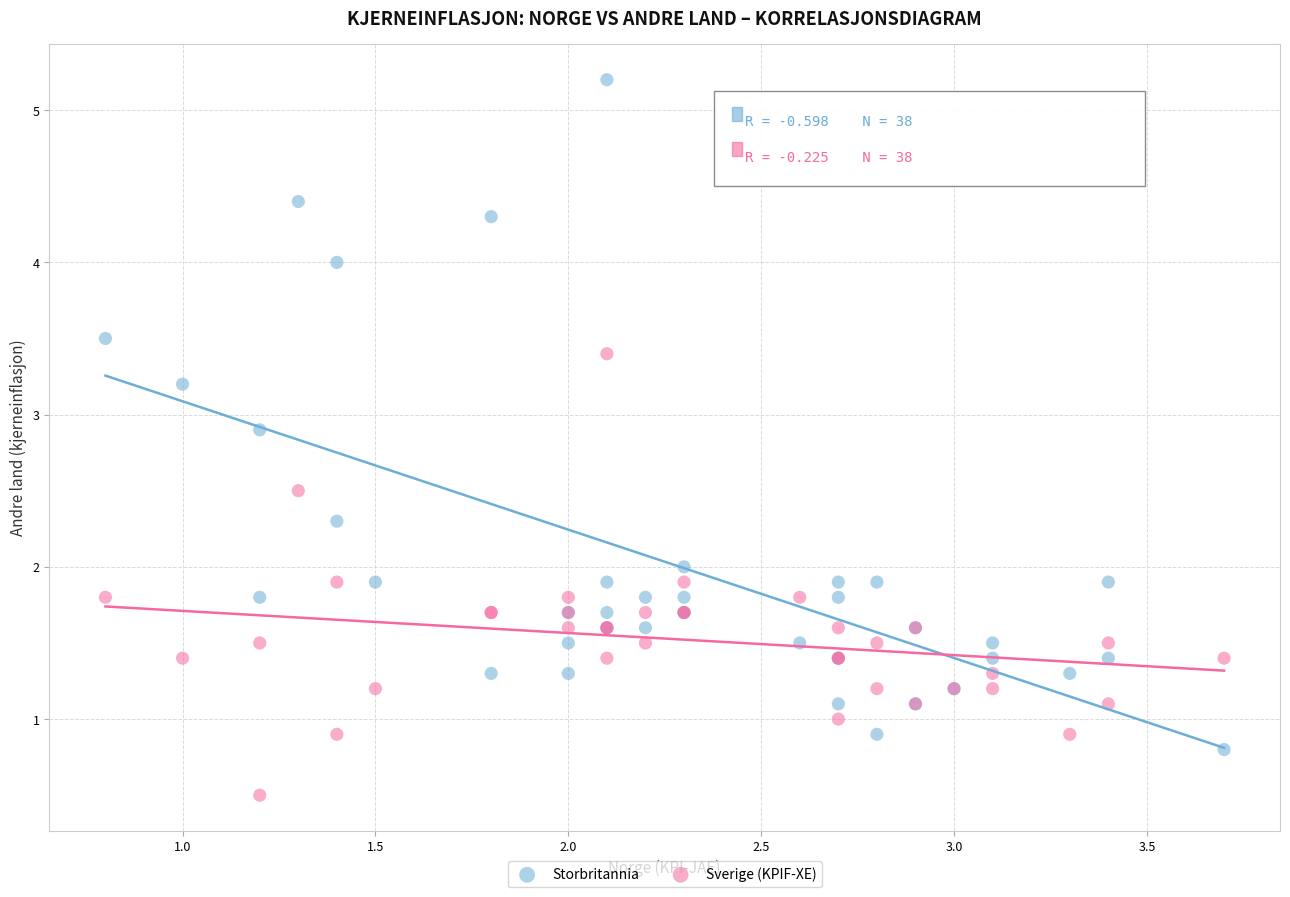

What are all the series names shown in the legend?

Storbritannia, Sverige (KPIF-XE)